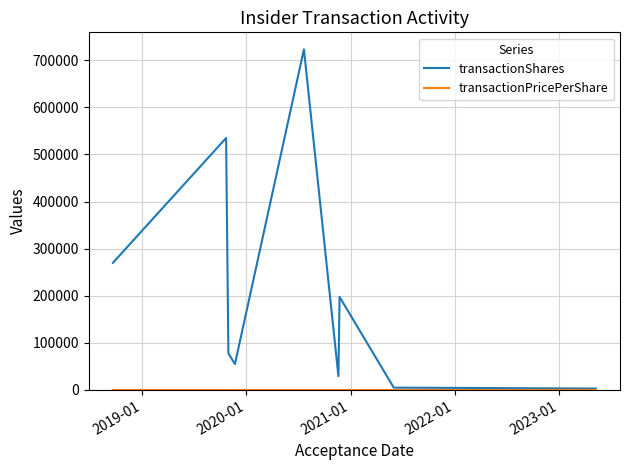

Which series has the widest spread of values?

transactionShares